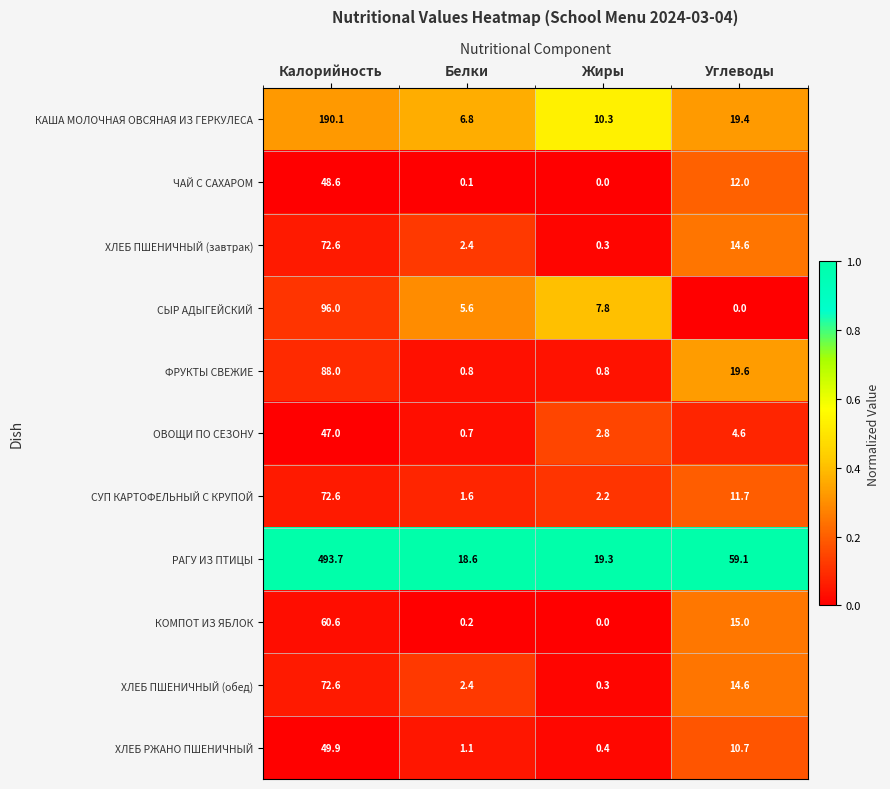

Rank the categories by КОМПОТ ИЗ ЯБЛОК value from highest to lowest.

Калорийность, Углеводы, Белки, Жиры